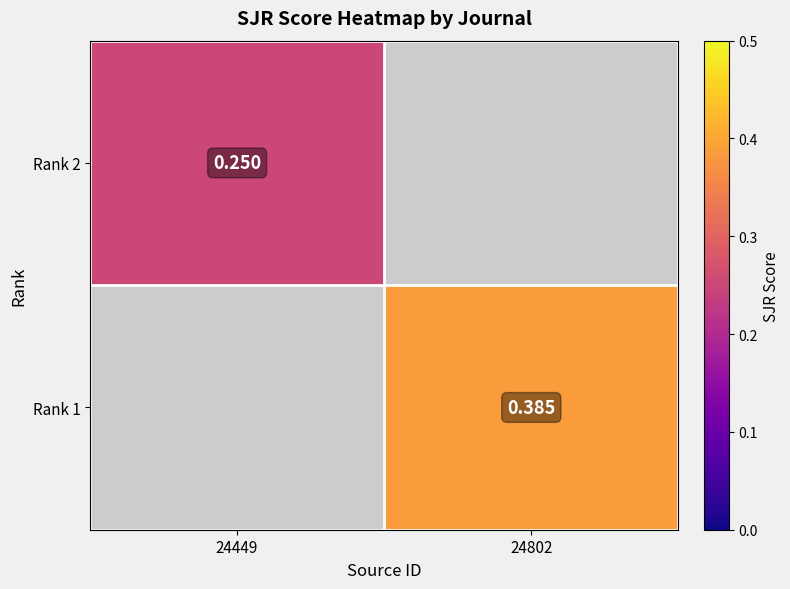

The value of Rank 1 at 24802 is 0.4. True or false?

True